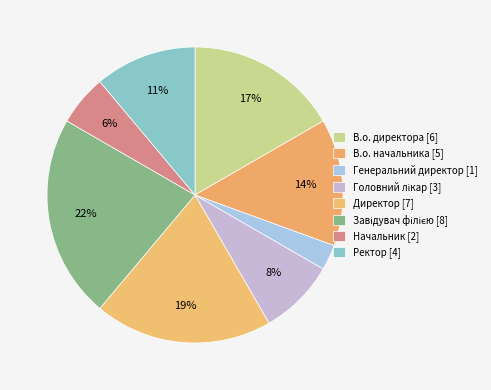

Count the number of slices in the pie.

8